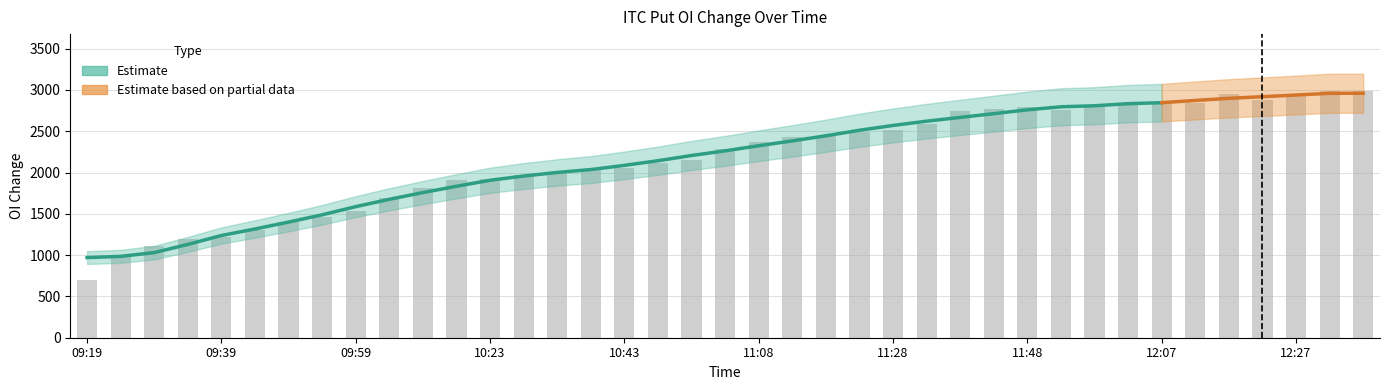

Which label corresponds to the smallest value in the chart?

09:19